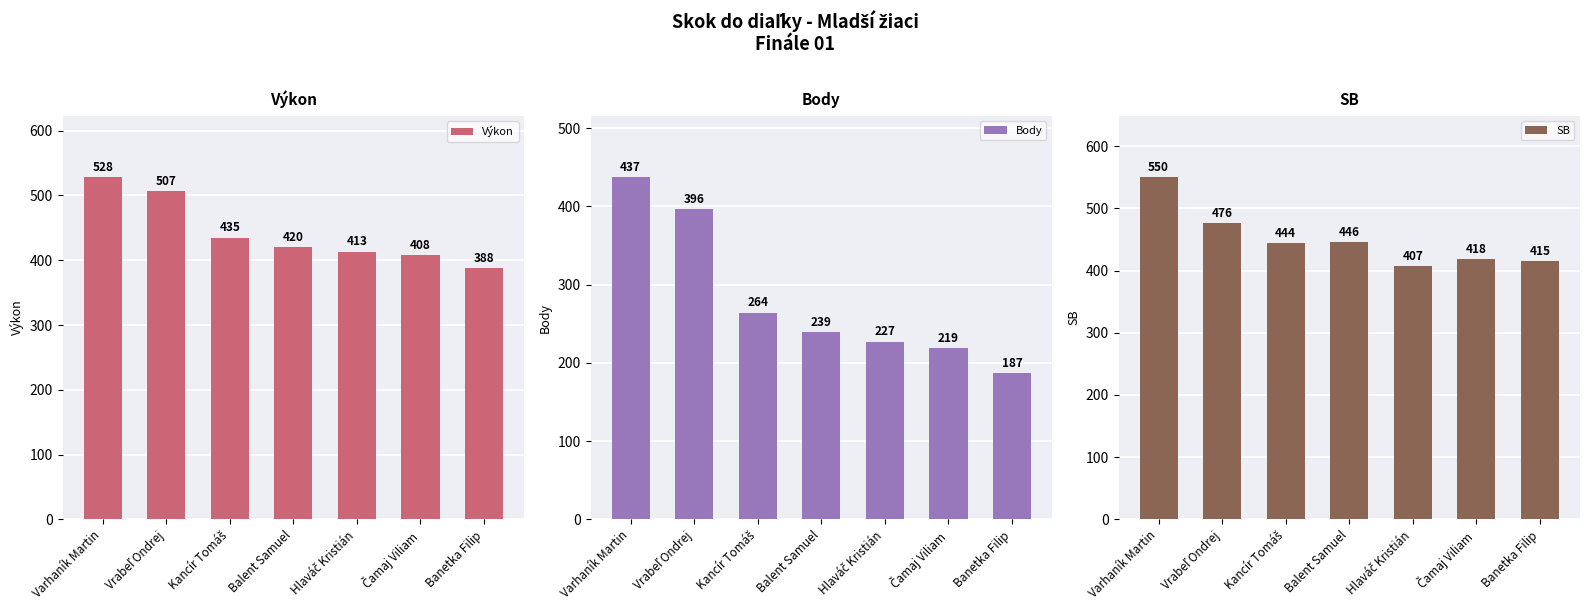

What is the average value of the SB series?

451